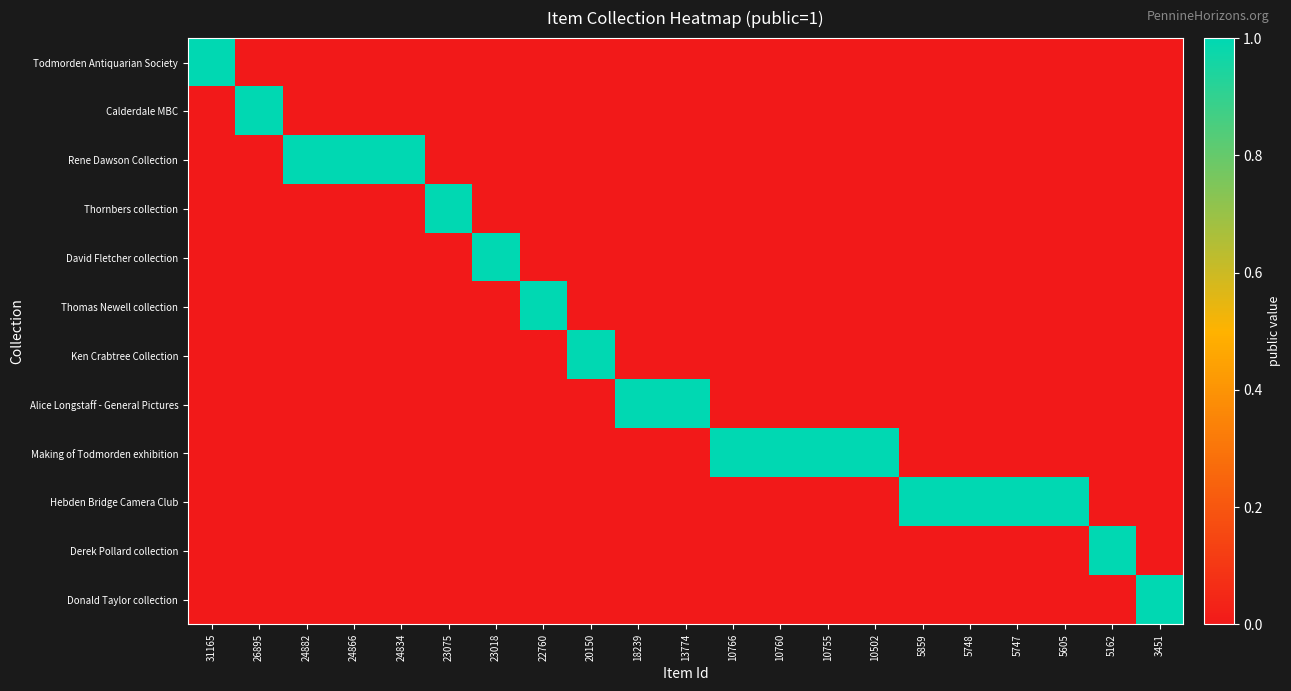

Reading left to right, extract all data points from this chart.

Todmorden Antiquarian Society: 31165=1	26895=0	24882=0	24866=0	24834=0	23075=0	23018=0	22760=0	20150=0	18239=0	13774=0	10766=0	10760=0	10755=0	10502=0	5859=0	5748=0	5747=0	5605=0	5162=0	3451=0
Calderdale MBC: 31165=0	26895=1	24882=0	24866=0	24834=0	23075=0	23018=0	22760=0	20150=0	18239=0	13774=0	10766=0	10760=0	10755=0	10502=0	5859=0	5748=0	5747=0	5605=0	5162=0	3451=0
Rene Dawson Collection: 31165=0	26895=0	24882=1	24866=1	24834=1	23075=0	23018=0	22760=0	20150=0	18239=0	13774=0	10766=0	10760=0	10755=0	10502=0	5859=0	5748=0	5747=0	5605=0	5162=0	3451=0
Thornbers collection: 31165=0	26895=0	24882=0	24866=0	24834=0	23075=1	23018=0	22760=0	20150=0	18239=0	13774=0	10766=0	10760=0	10755=0	10502=0	5859=0	5748=0	5747=0	5605=0	5162=0	3451=0
David Fletcher collection: 31165=0	26895=0	24882=0	24866=0	24834=0	23075=0	23018=1	22760=0	20150=0	18239=0	13774=0	10766=0	10760=0	10755=0	10502=0	5859=0	5748=0	5747=0	5605=0	5162=0	3451=0
Thomas Newell collection: 31165=0	26895=0	24882=0	24866=0	24834=0	23075=0	23018=0	22760=1	20150=0	18239=0	13774=0	10766=0	10760=0	10755=0	10502=0	5859=0	5748=0	5747=0	5605=0	5162=0	3451=0
Ken Crabtree Collection: 31165=0	26895=0	24882=0	24866=0	24834=0	23075=0	23018=0	22760=0	20150=1	18239=0	13774=0	10766=0	10760=0	10755=0	10502=0	5859=0	5748=0	5747=0	5605=0	5162=0	3451=0
Alice Longstaff - General Pictures: 31165=0	26895=0	24882=0	24866=0	24834=0	23075=0	23018=0	22760=0	20150=0	18239=1	13774=1	10766=0	10760=0	10755=0	10502=0	5859=0	5748=0	5747=0	5605=0	5162=0	3451=0
Making of Todmorden exhibition: 31165=0	26895=0	24882=0	24866=0	24834=0	23075=0	23018=0	22760=0	20150=0	18239=0	13774=0	10766=1	10760=1	10755=1	10502=1	5859=0	5748=0	5747=0	5605=0	5162=0	3451=0
Hebden Bridge Camera Club: 31165=0	26895=0	24882=0	24866=0	24834=0	23075=0	23018=0	22760=0	20150=0	18239=0	13774=0	10766=0	10760=0	10755=0	10502=0	5859=1	5748=1	5747=1	5605=1	5162=0	3451=0
Derek Pollard collection: 31165=0	26895=0	24882=0	24866=0	24834=0	23075=0	23018=0	22760=0	20150=0	18239=0	13774=0	10766=0	10760=0	10755=0	10502=0	5859=0	5748=0	5747=0	5605=0	5162=1	3451=0
Donald Taylor collection: 31165=0	26895=0	24882=0	24866=0	24834=0	23075=0	23018=0	22760=0	20150=0	18239=0	13774=0	10766=0	10760=0	10755=0	10502=0	5859=0	5748=0	5747=0	5605=0	5162=0	3451=1